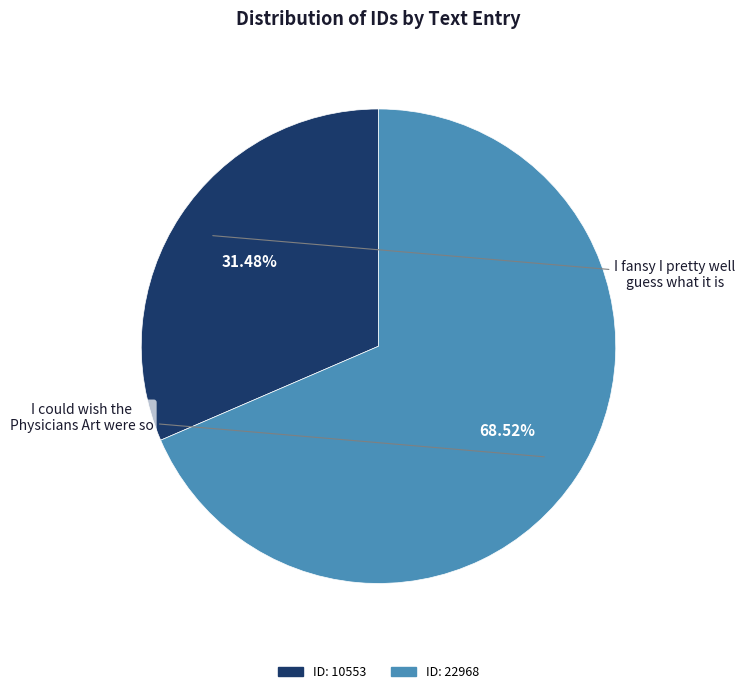

Does any single category account for the majority?

Yes